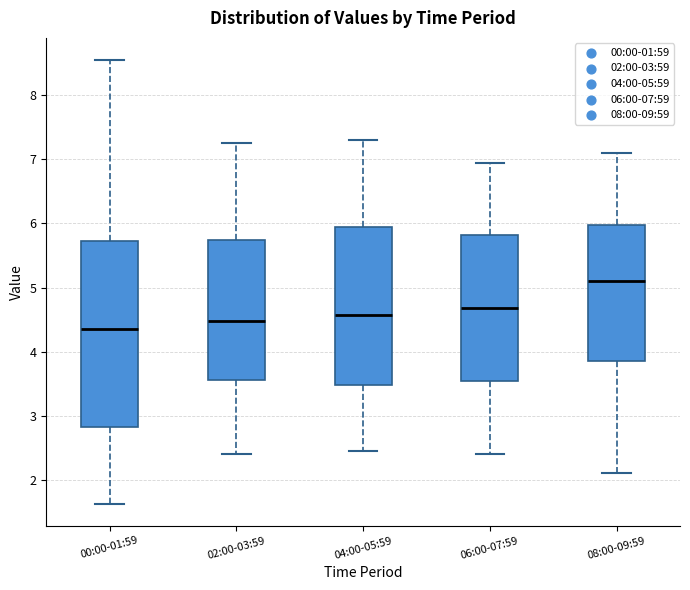

Which box has the lowest median line?

00:00-01:59